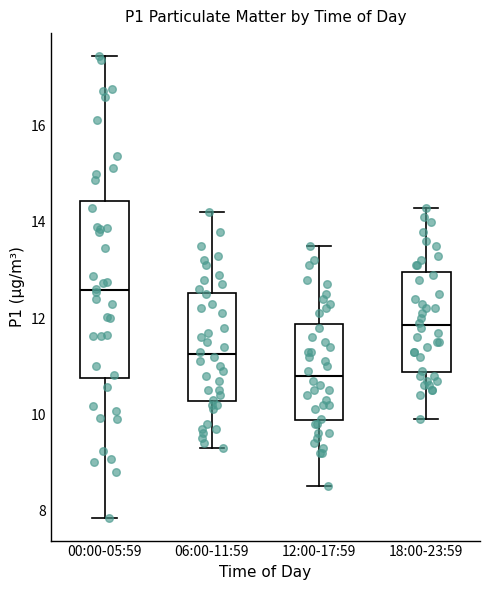

Which box has the lowest median line?

12:00-17:59